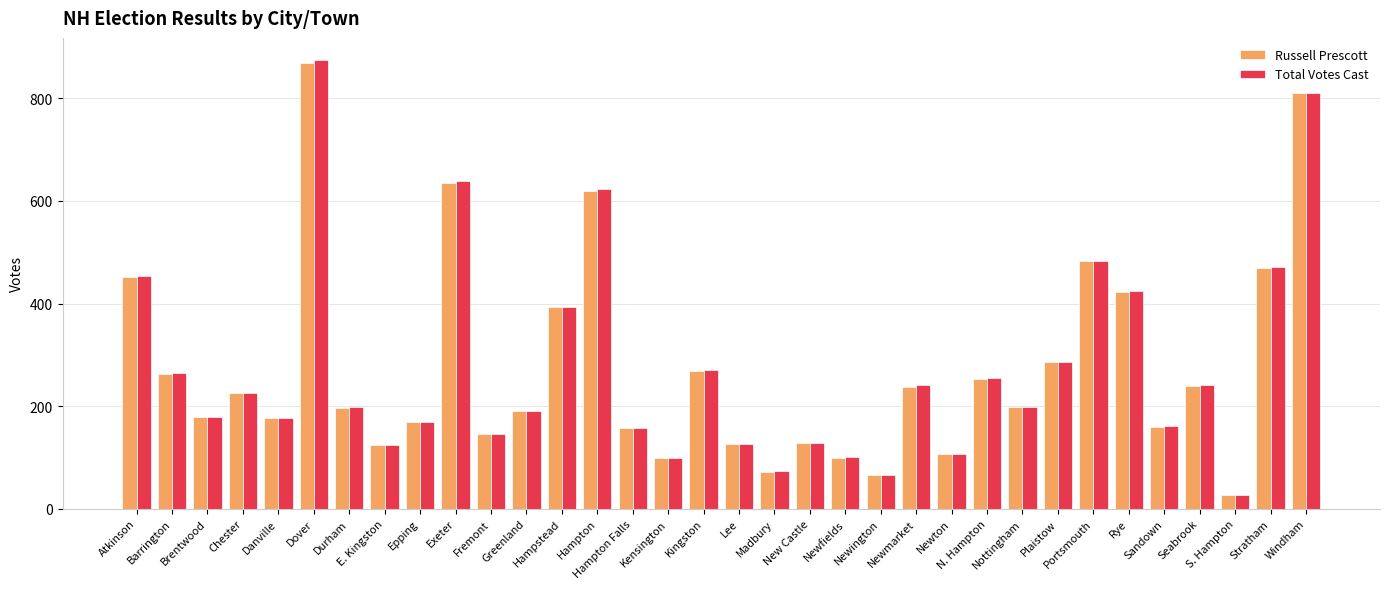

Count the number of data series in this chart.

2